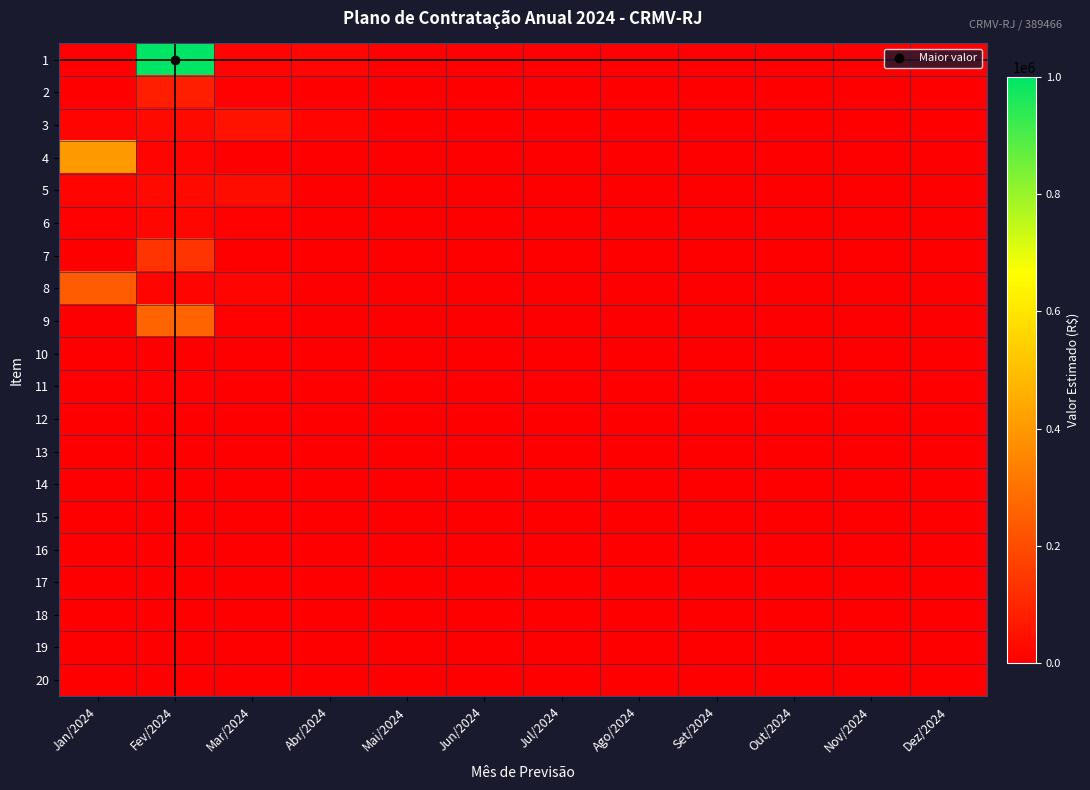

Reading left to right, extract all data points from this chart.

1: Jan/2024=3000	Fev/2024=1000000	Mar/2024=15000	Abr/2024=18000	Mai/2024=0	Jun/2024=0	Jul/2024=0	Ago/2024=0	Set/2024=0	Out/2024=0	Nov/2024=0	Dez/2024=0
2: Jan/2024=40	Fev/2024=80000	Mar/2024=5000	Abr/2024=3600	Mai/2024=0	Jun/2024=0	Jul/2024=0	Ago/2024=0	Set/2024=0	Out/2024=0	Nov/2024=0	Dez/2024=0
3: Jan/2024=15000	Fev/2024=30000	Mar/2024=50000	Abr/2024=14000	Mai/2024=0	Jun/2024=0	Jul/2024=0	Ago/2024=0	Set/2024=0	Out/2024=0	Nov/2024=0	Dez/2024=0
4: Jan/2024=400000	Fev/2024=15000	Mar/2024=1500	Abr/2024=0	Mai/2024=0	Jun/2024=0	Jul/2024=0	Ago/2024=0	Set/2024=0	Out/2024=0	Nov/2024=0	Dez/2024=0
5: Jan/2024=13000	Fev/2024=25000	Mar/2024=32000	Abr/2024=0	Mai/2024=0	Jun/2024=0	Jul/2024=0	Ago/2024=0	Set/2024=0	Out/2024=0	Nov/2024=0	Dez/2024=0
6: Jan/2024=7000	Fev/2024=22600	Mar/2024=4000	Abr/2024=0	Mai/2024=0	Jun/2024=0	Jul/2024=0	Ago/2024=0	Set/2024=0	Out/2024=0	Nov/2024=0	Dez/2024=0
7: Jan/2024=0	Fev/2024=140000	Mar/2024=2000	Abr/2024=0	Mai/2024=0	Jun/2024=0	Jul/2024=0	Ago/2024=0	Set/2024=0	Out/2024=0	Nov/2024=0	Dez/2024=0
8: Jan/2024=240000	Fev/2024=15000	Mar/2024=12600	Abr/2024=0	Mai/2024=0	Jun/2024=0	Jul/2024=0	Ago/2024=0	Set/2024=0	Out/2024=0	Nov/2024=0	Dez/2024=0
9: Jan/2024=0	Fev/2024=263000	Mar/2024=5000	Abr/2024=0	Mai/2024=0	Jun/2024=0	Jul/2024=0	Ago/2024=0	Set/2024=0	Out/2024=0	Nov/2024=0	Dez/2024=0
10: Jan/2024=0	Fev/2024=3000	Mar/2024=0	Abr/2024=0	Mai/2024=0	Jun/2024=0	Jul/2024=0	Ago/2024=0	Set/2024=0	Out/2024=0	Nov/2024=0	Dez/2024=0
11: Jan/2024=0	Fev/2024=5000	Mar/2024=0	Abr/2024=0	Mai/2024=0	Jun/2024=0	Jul/2024=0	Ago/2024=0	Set/2024=0	Out/2024=0	Nov/2024=0	Dez/2024=0
12: Jan/2024=0	Fev/2024=0	Mar/2024=0	Abr/2024=0	Mai/2024=0	Jun/2024=0	Jul/2024=0	Ago/2024=0	Set/2024=0	Out/2024=0	Nov/2024=0	Dez/2024=0
13: Jan/2024=0	Fev/2024=0	Mar/2024=0	Abr/2024=0	Mai/2024=0	Jun/2024=0	Jul/2024=0	Ago/2024=0	Set/2024=0	Out/2024=0	Nov/2024=0	Dez/2024=0
14: Jan/2024=0	Fev/2024=0	Mar/2024=0	Abr/2024=0	Mai/2024=0	Jun/2024=0	Jul/2024=0	Ago/2024=0	Set/2024=0	Out/2024=0	Nov/2024=0	Dez/2024=0
15: Jan/2024=0	Fev/2024=0	Mar/2024=0	Abr/2024=0	Mai/2024=0	Jun/2024=0	Jul/2024=0	Ago/2024=0	Set/2024=0	Out/2024=0	Nov/2024=0	Dez/2024=0
16: Jan/2024=0	Fev/2024=0	Mar/2024=0	Abr/2024=0	Mai/2024=0	Jun/2024=0	Jul/2024=0	Ago/2024=0	Set/2024=0	Out/2024=0	Nov/2024=0	Dez/2024=0
17: Jan/2024=0	Fev/2024=0	Mar/2024=0	Abr/2024=0	Mai/2024=0	Jun/2024=0	Jul/2024=0	Ago/2024=0	Set/2024=0	Out/2024=0	Nov/2024=0	Dez/2024=0
18: Jan/2024=0	Fev/2024=0	Mar/2024=0	Abr/2024=0	Mai/2024=0	Jun/2024=0	Jul/2024=0	Ago/2024=0	Set/2024=0	Out/2024=0	Nov/2024=0	Dez/2024=0
19: Jan/2024=0	Fev/2024=0	Mar/2024=0	Abr/2024=0	Mai/2024=0	Jun/2024=0	Jul/2024=0	Ago/2024=0	Set/2024=0	Out/2024=0	Nov/2024=0	Dez/2024=0
20: Jan/2024=0	Fev/2024=0	Mar/2024=0	Abr/2024=0	Mai/2024=0	Jun/2024=0	Jul/2024=0	Ago/2024=0	Set/2024=0	Out/2024=0	Nov/2024=0	Dez/2024=0